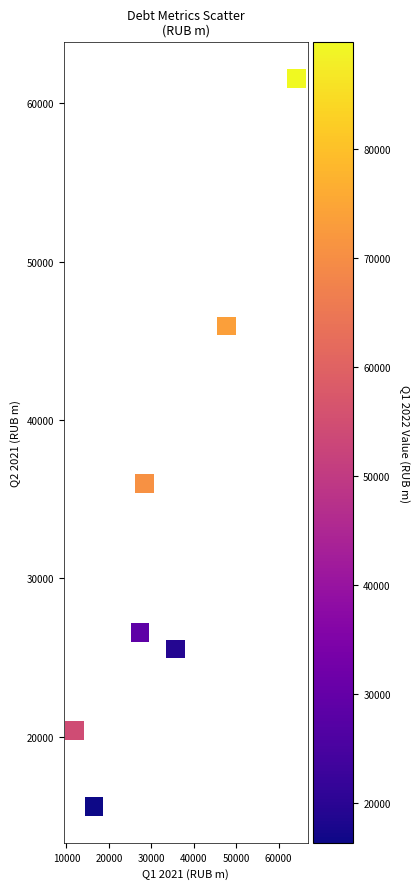

What Y value in the scatter plot is closest to 38573?

35996